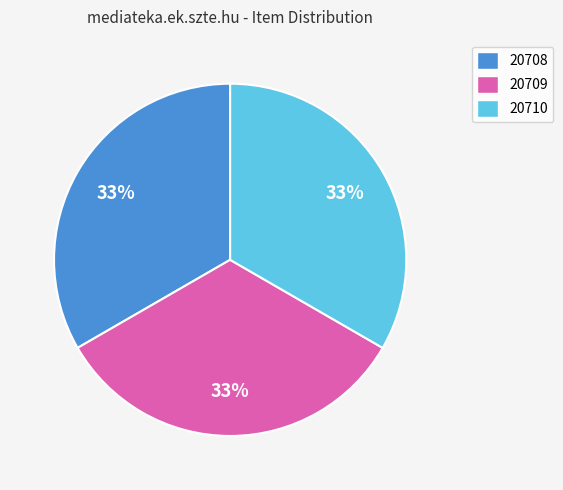

The 20709 slice represents 40% of the pie. True or false?

False